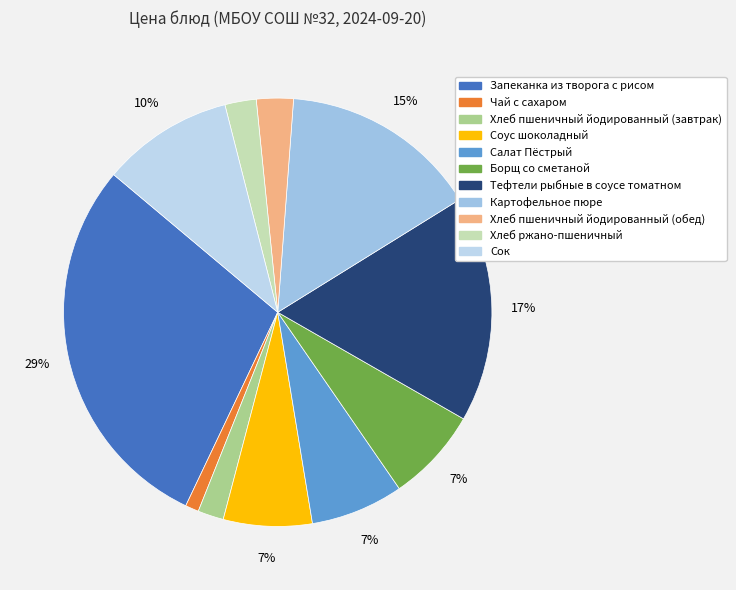

Does Салат Пёстрый represent more than half of the total?

No